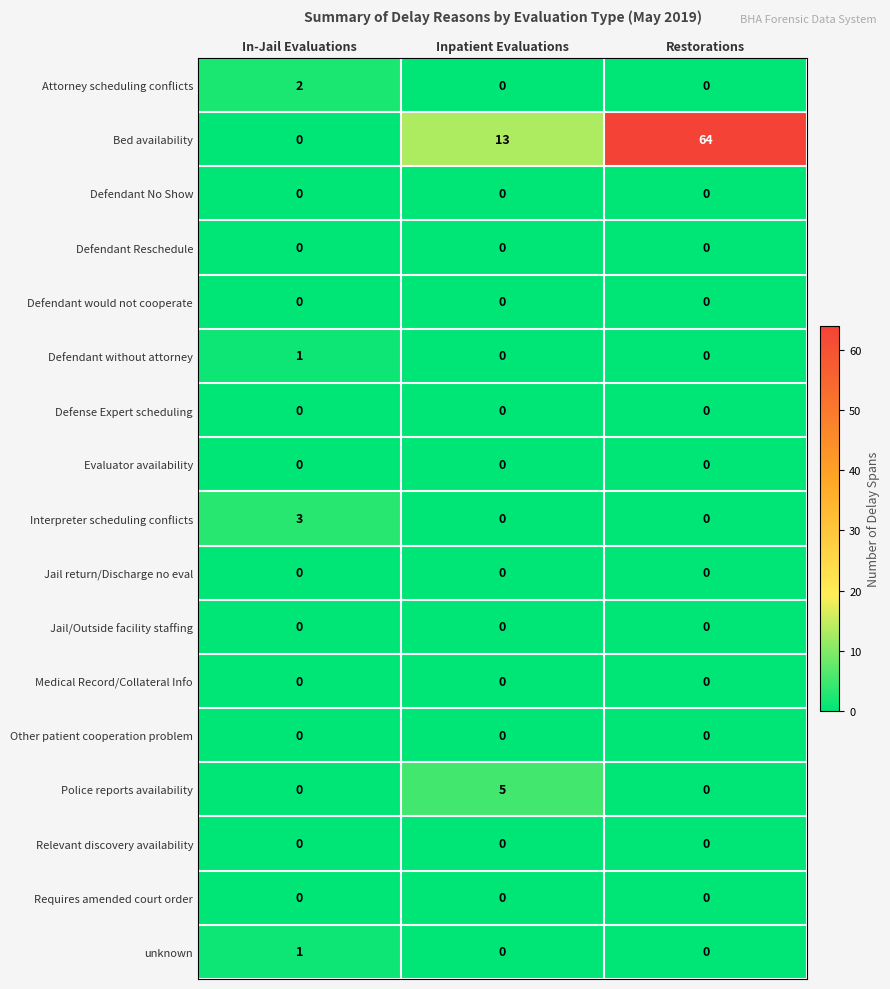

True or false: Defendant without attorney has a value of 1 at In-Jail Evaluations.

True